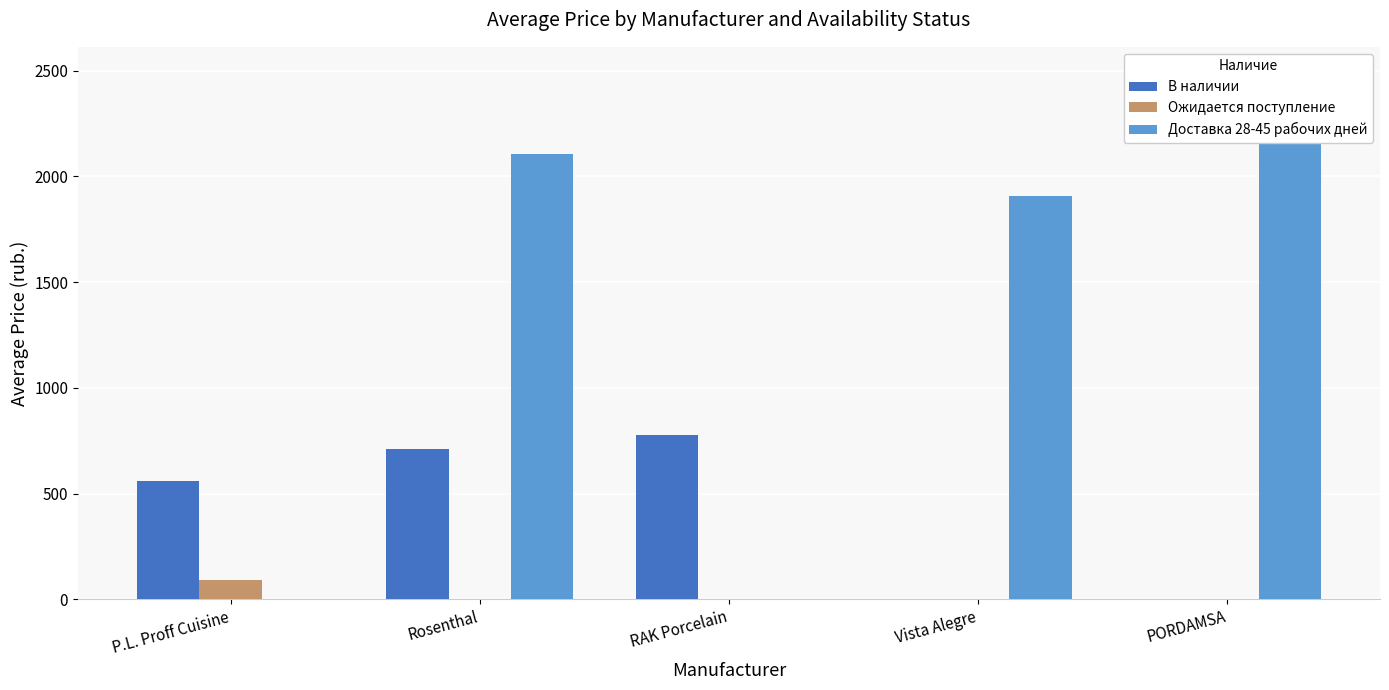

At which label is В наличии closest to 388?

P.L. Proff Cuisine